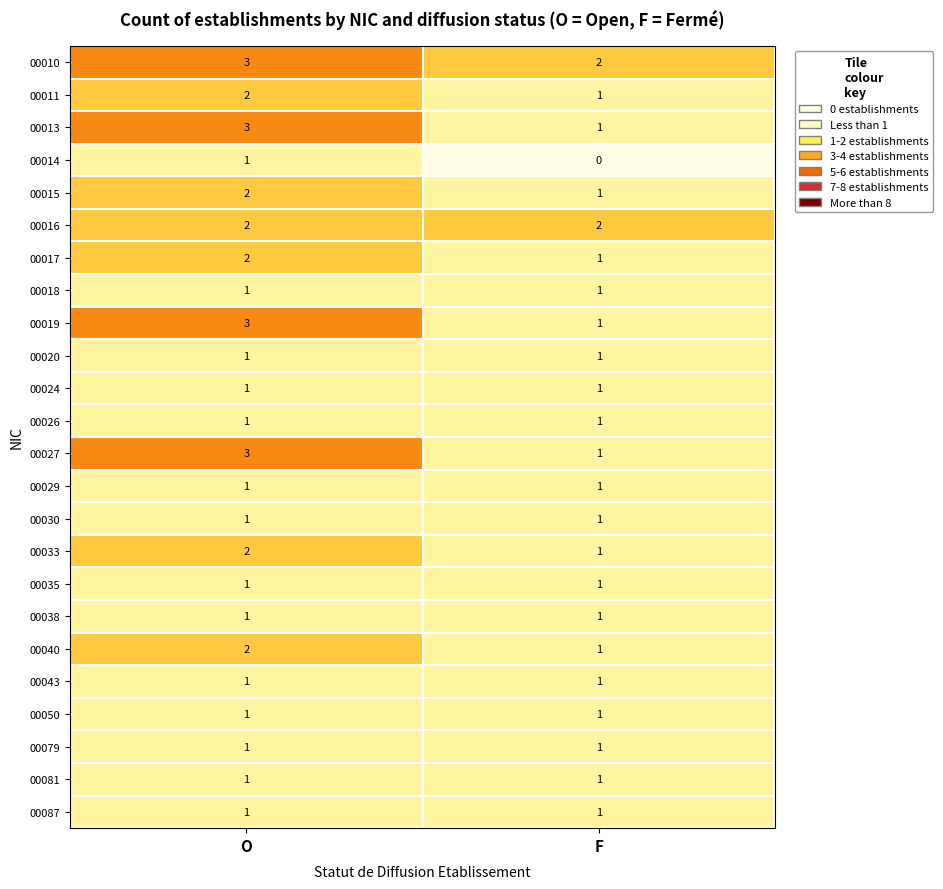

At which category does the chart reach its peak across all series?

O